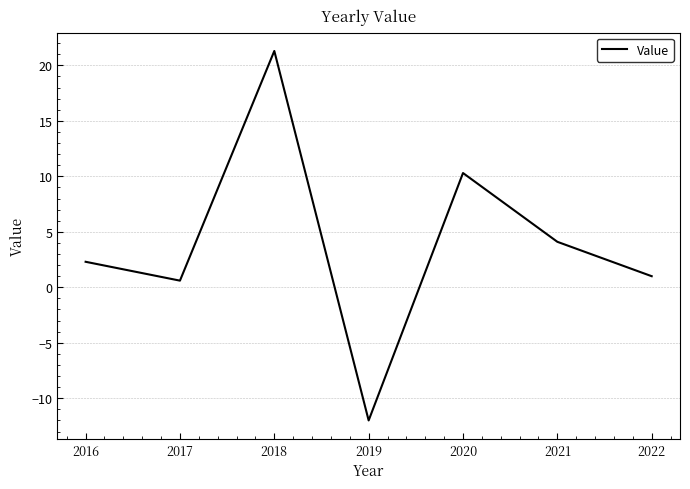

At which category does the data reach its first local peak?

2018